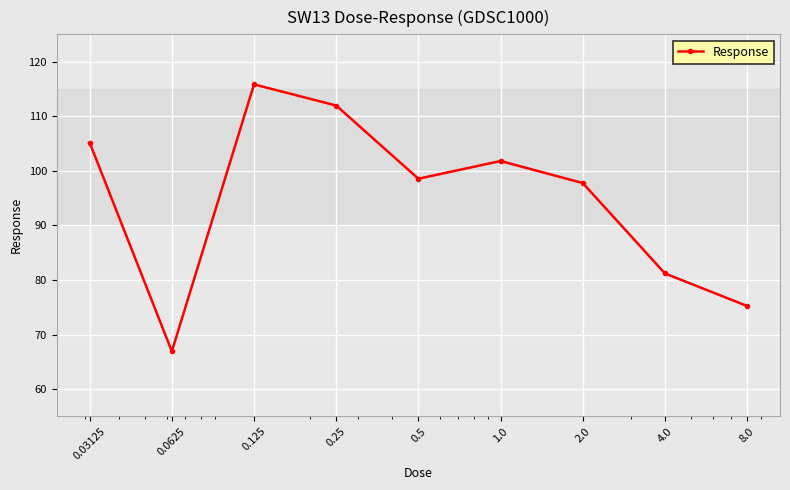

What is the value of the 1st point from the left?

105.2